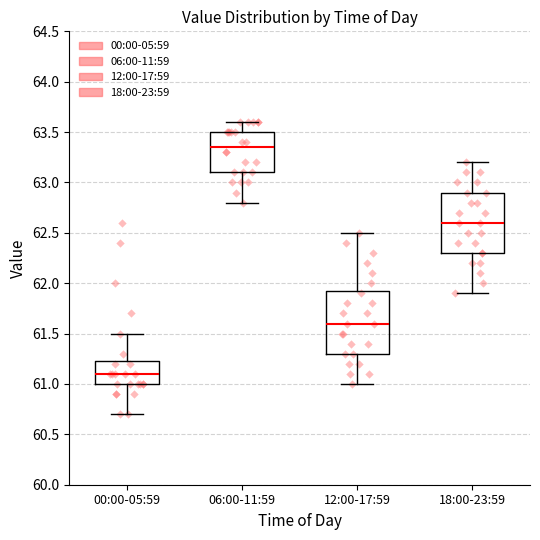

Where does the upper whisker of the box for 18:00-23:59 end on the y-axis? The values are not printed on the chart, so give them approximately, as read against the axis.

63.20